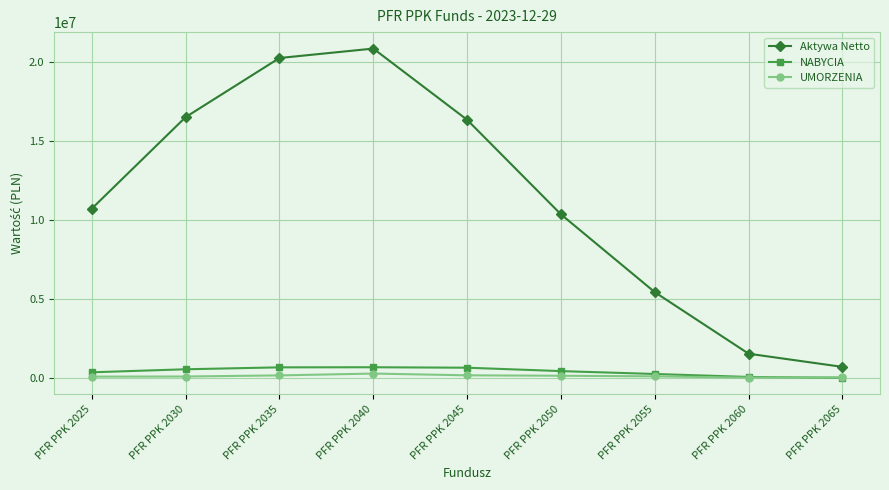

The value of NABYCIA at PFR PPK 2065 is 23837.6. True or false?

True